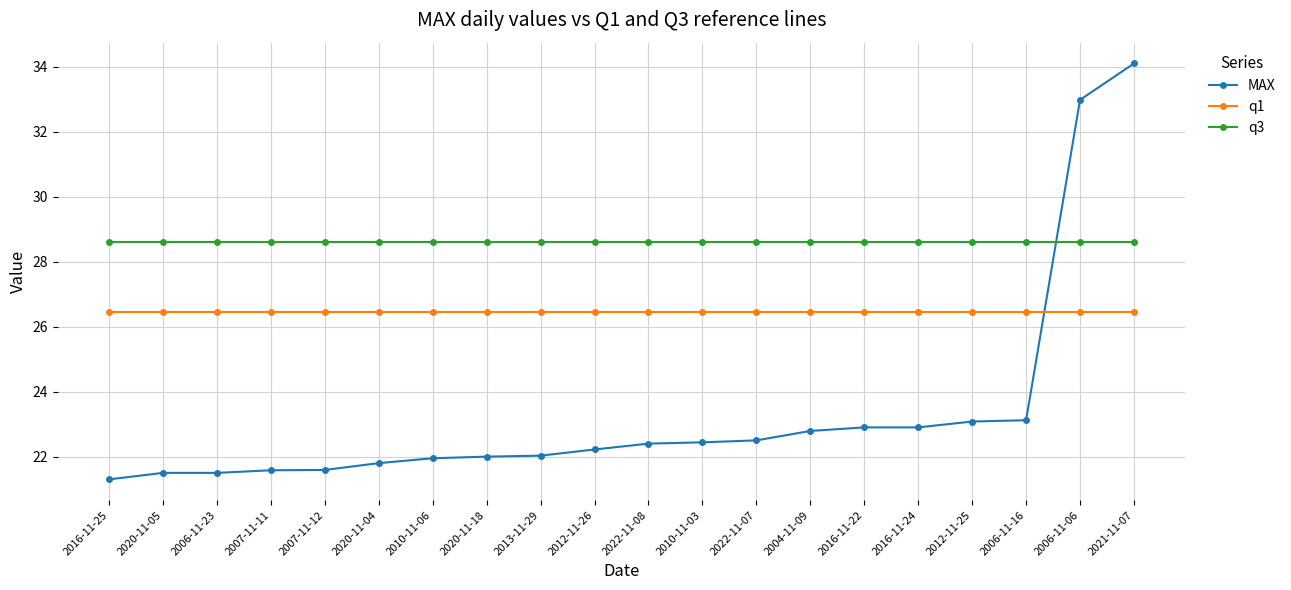

Count the number of data series in this chart.

3